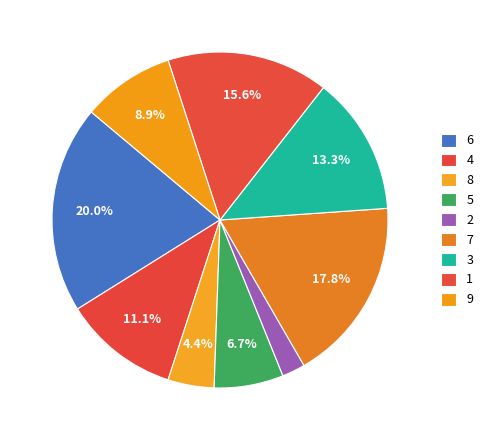

Is there a majority slice in this chart?

No